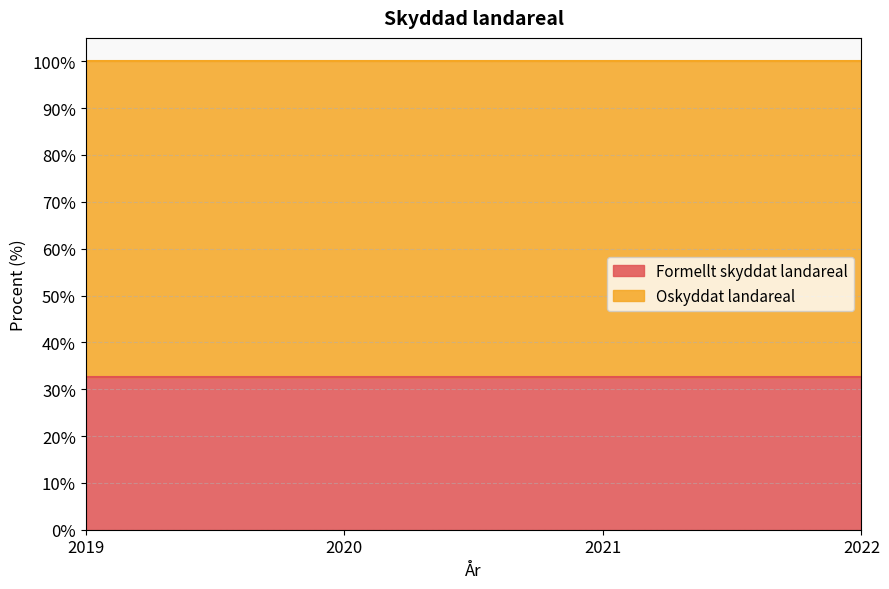

The Formellt skyddat landareal series shows 55.9 at 2022. True or false?

False